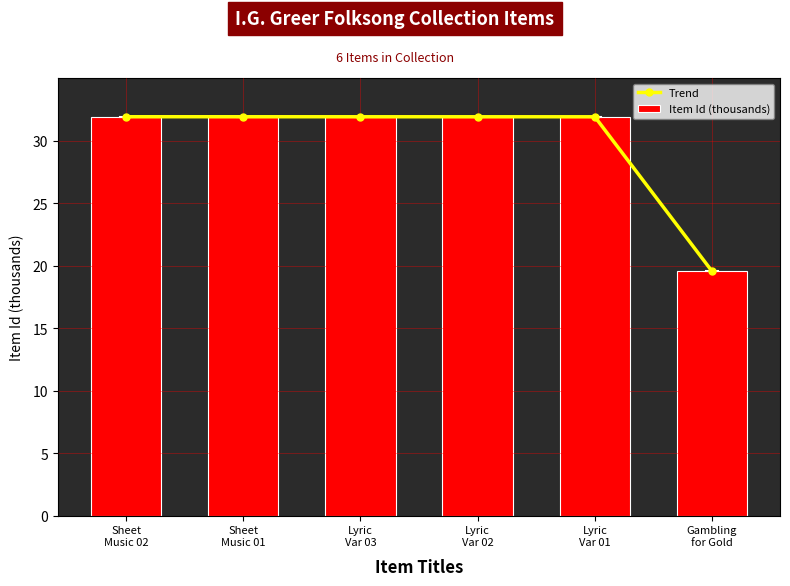

Read the Trend value at Gambling
for Gold.

19.5